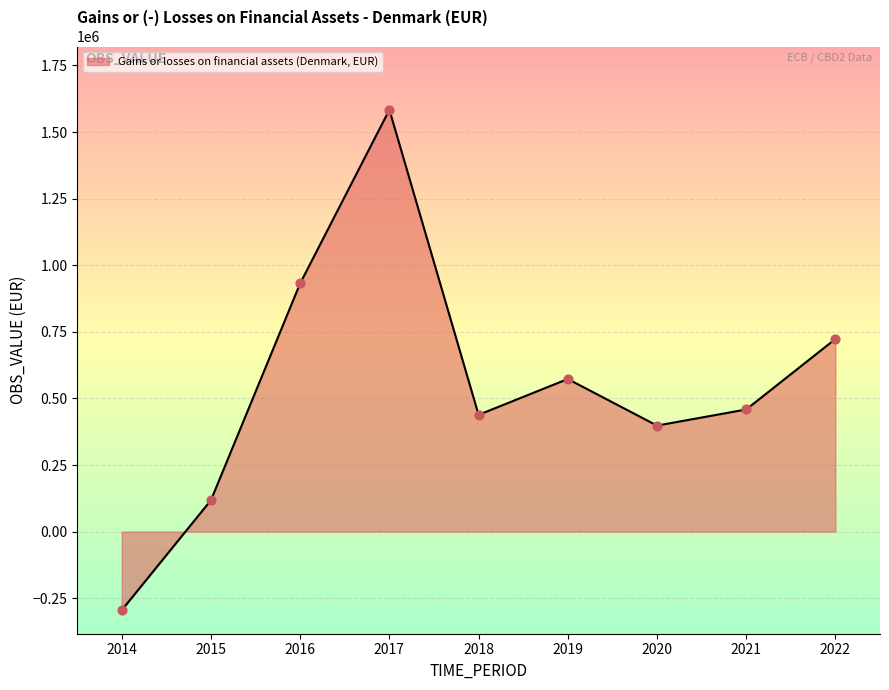

Approximately how many times larger is the value at 2020 compared to 2017?

0.3